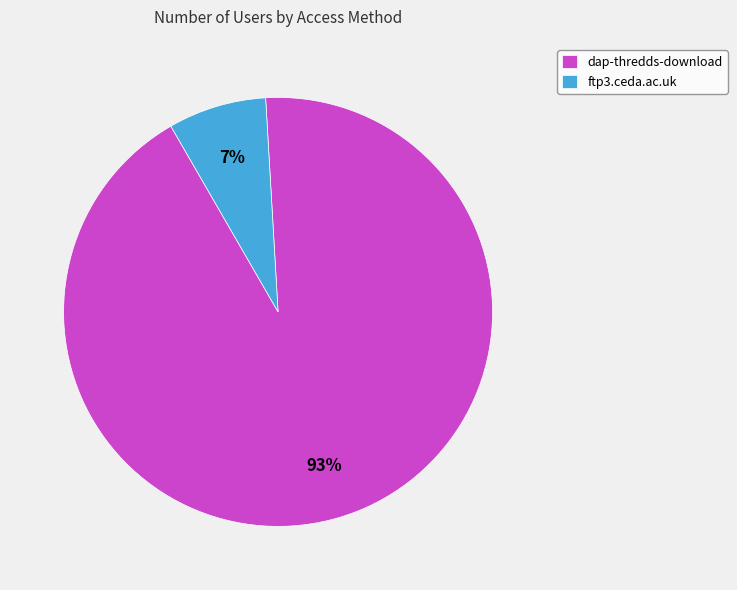

To the nearest percent, what is the combined percentage of ftp3.ceda.ac.uk and dap-thredds-download?

100%